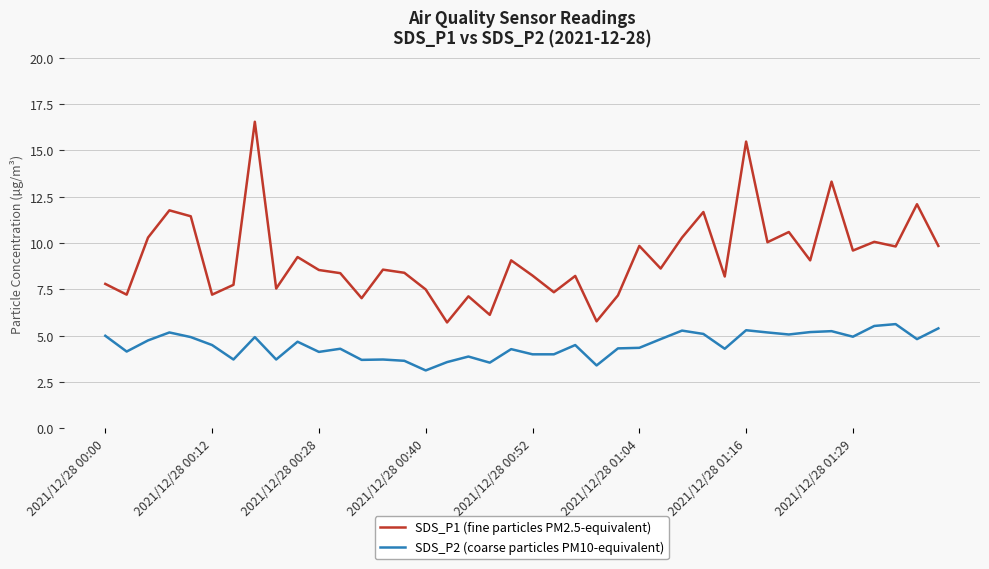

Rank the series by their average value, from lowest to highest.

SDS_P2 (coarse particles PM10-equivalent), SDS_P1 (fine particles PM2.5-equivalent)